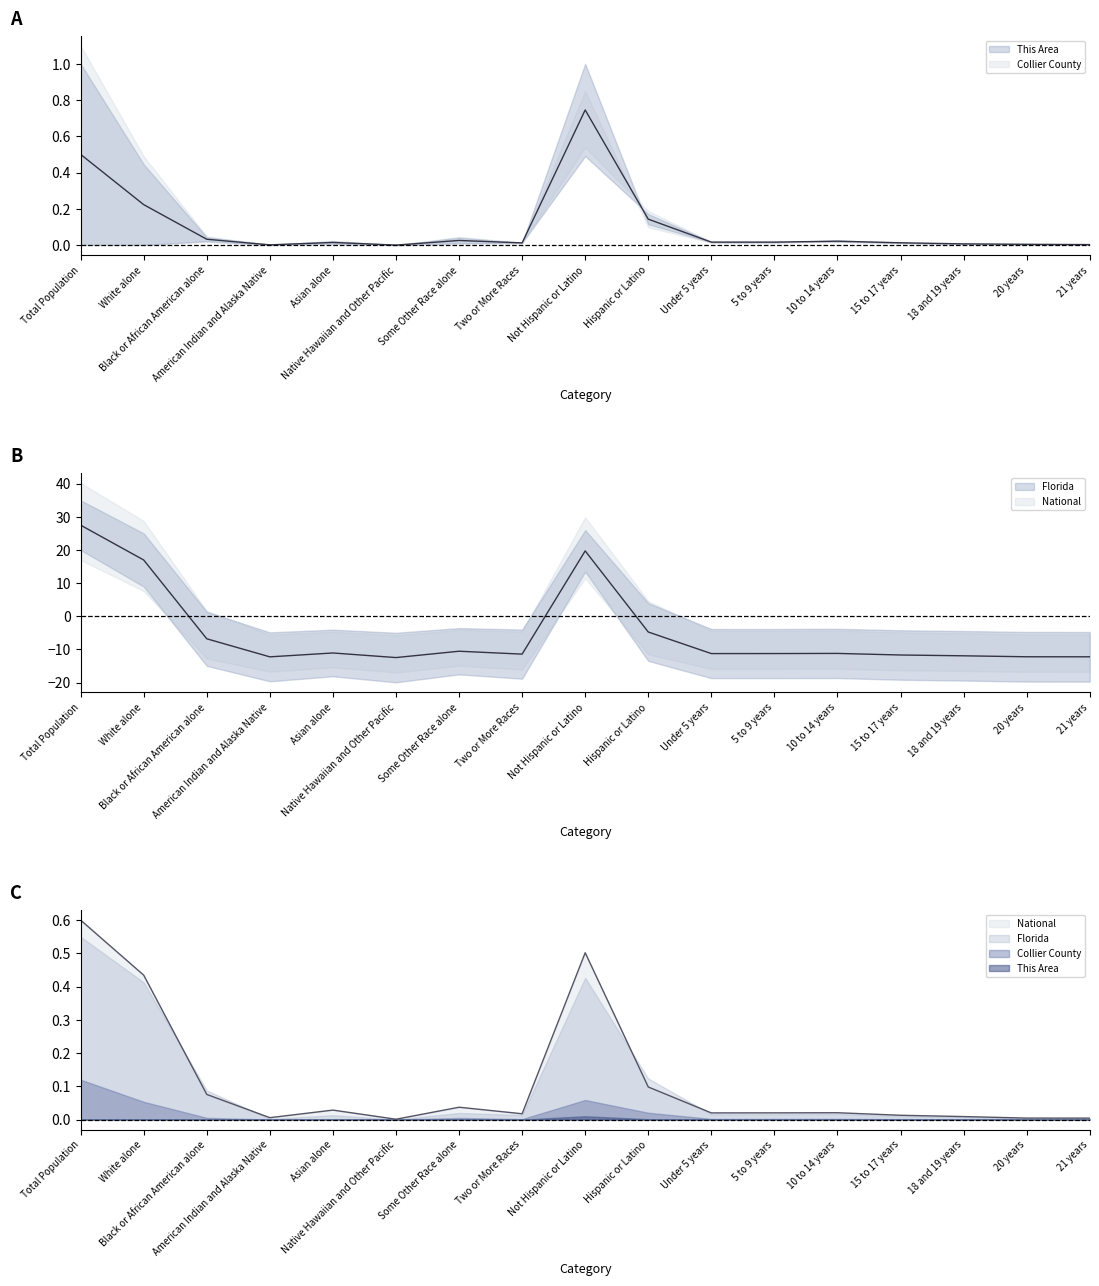

Reading left to right, extract all data points from this chart.

Florida: 27.5	17.0	-6.8	-12.2	-11.1	-12.5	-10.5	-11.4	19.7	-4.7	-11.2	-11.2	-11.2	-11.7	-11.9	-12.2	-12.2
National: 0.6	0.4	0.1	0.0	0.0	0.0	0.0	0.0	0.5	0.1	0.0	0.0	0.0	0.0	0.0	0.0	0.0